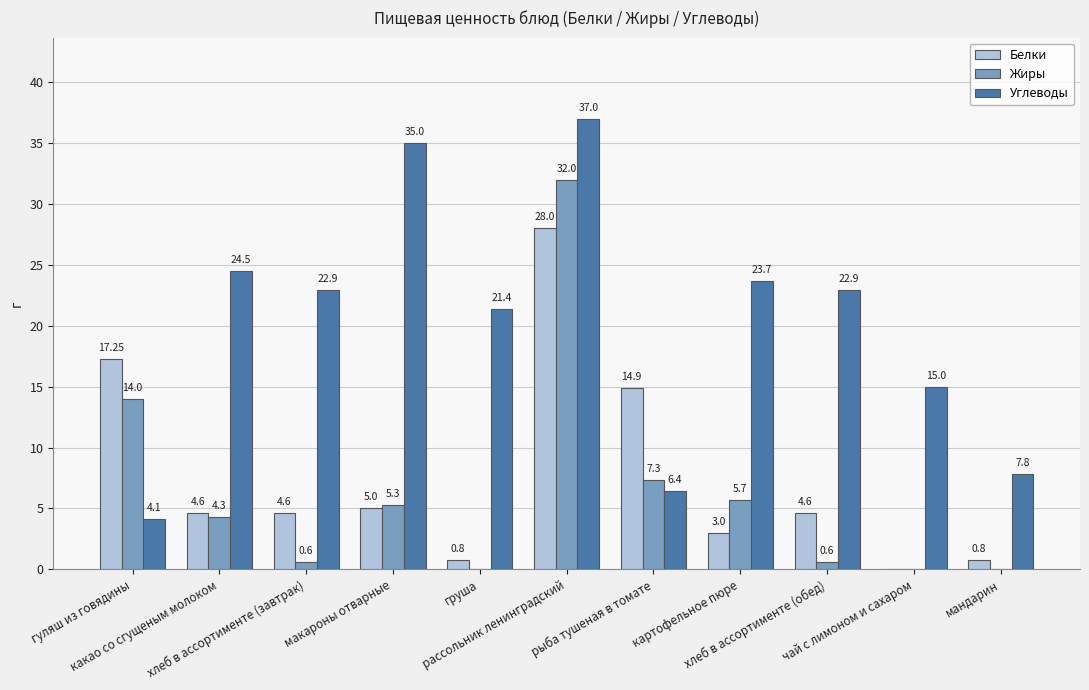

Which series has the largest total across all categories?

Углеводы